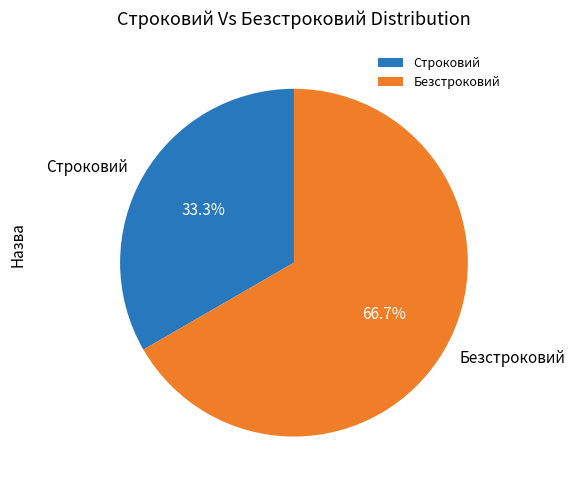

Rank the categories by value from lowest to highest.

Строковий, Безстроковий